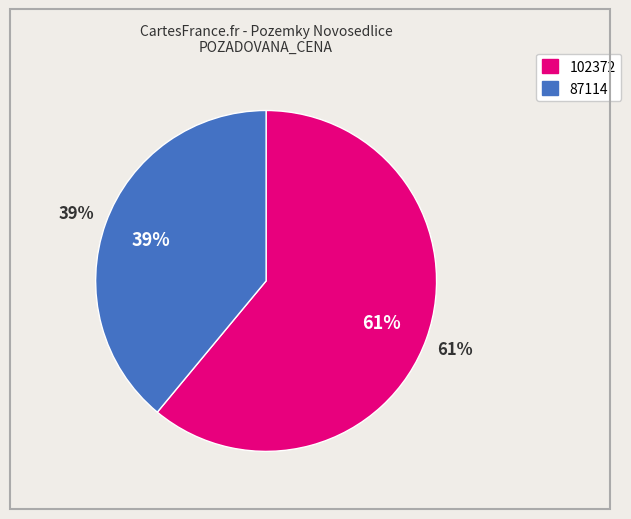

Which category has the biggest portion of the pie?

102372